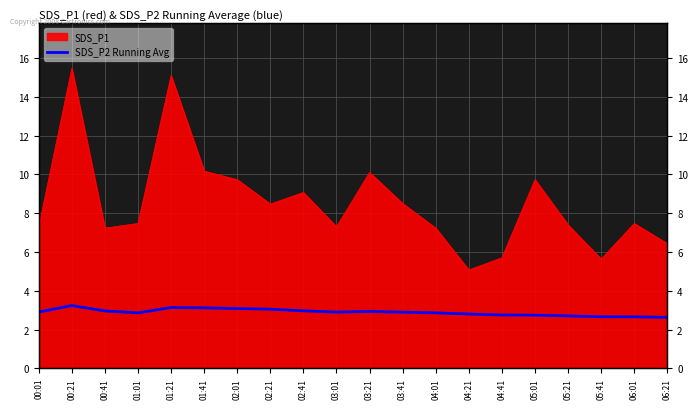

Where is the data nearest to the value 2?

06:21